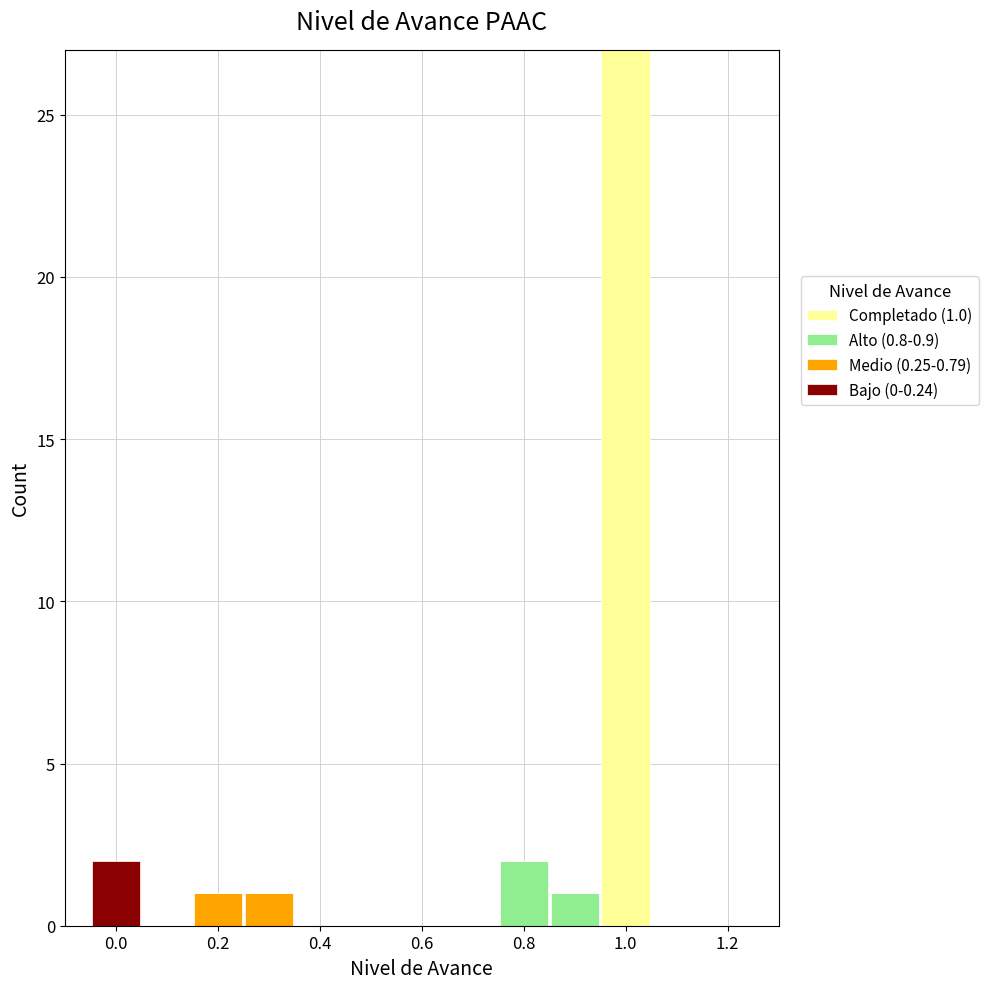

Which range on the x-axis has the tallest stacked bar (by total height)?

0.95 to 1.05